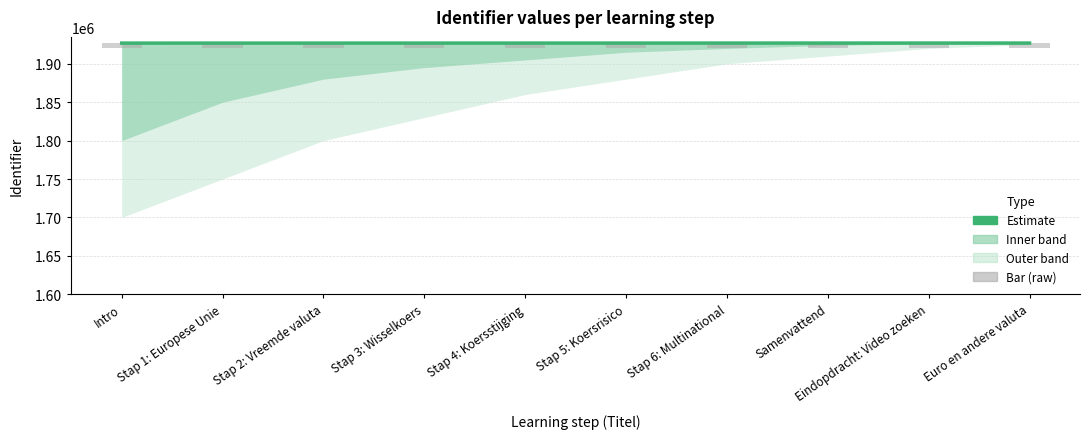

What is the spread (max minus min) of values at Intro?

1920000